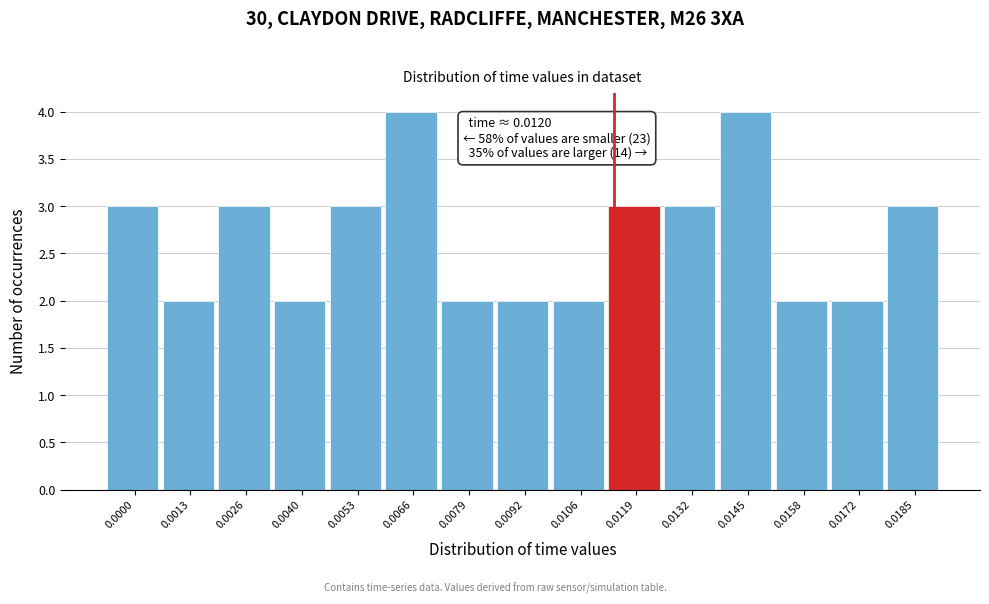

Reading right to left, what are all the values shown in this chart?

0.0185=3	0.0172=2	0.0158=2	0.0145=4	0.0132=3	0.0119=3	0.0106=2	0.0092=2	0.0079=2	0.0066=4	0.0053=3	0.0040=2	0.0026=3	0.0013=2	0.0000=3